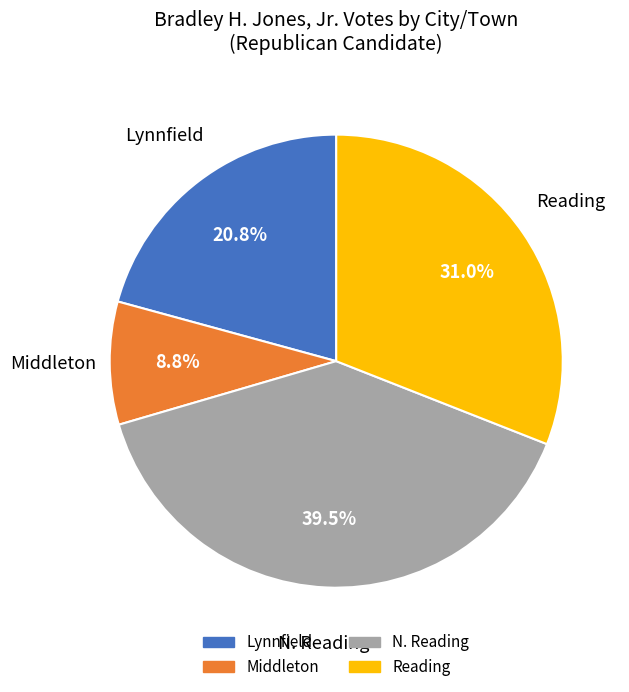

Does any single category account for the majority?

No